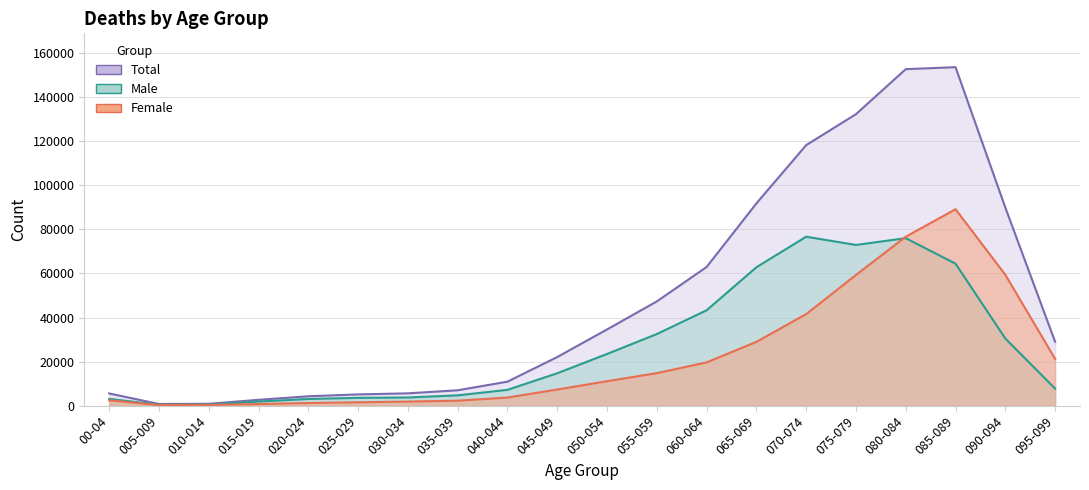

Between which two adjacent categories do Male_Total and Female_Total first intersect?

075-079 and 080-084